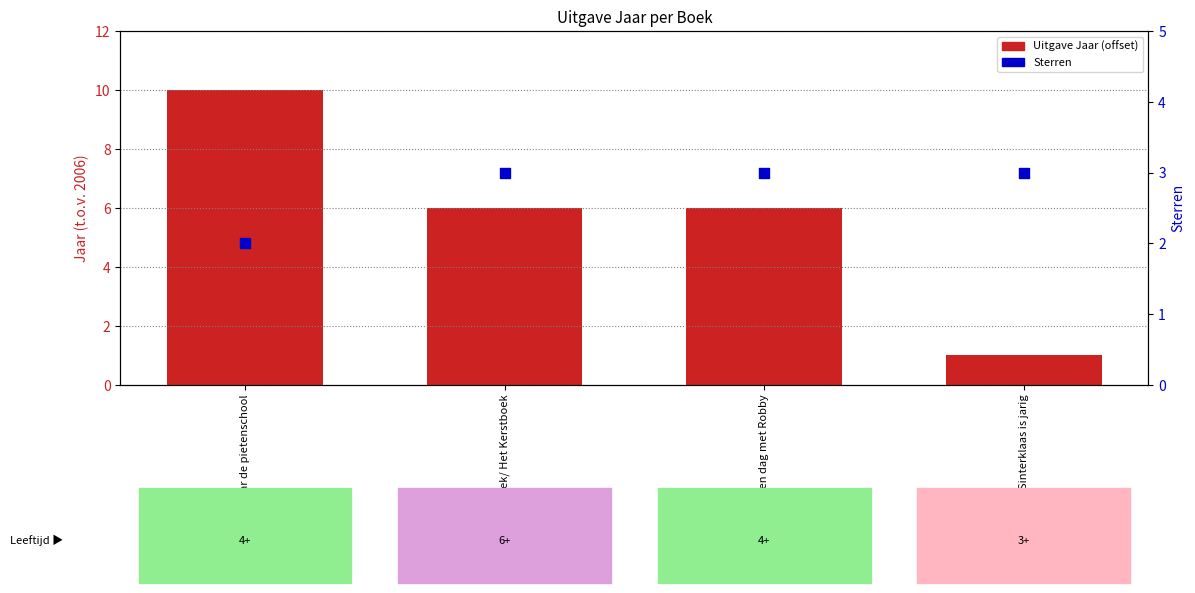

At how many categories does at least one series exceed 2?

4